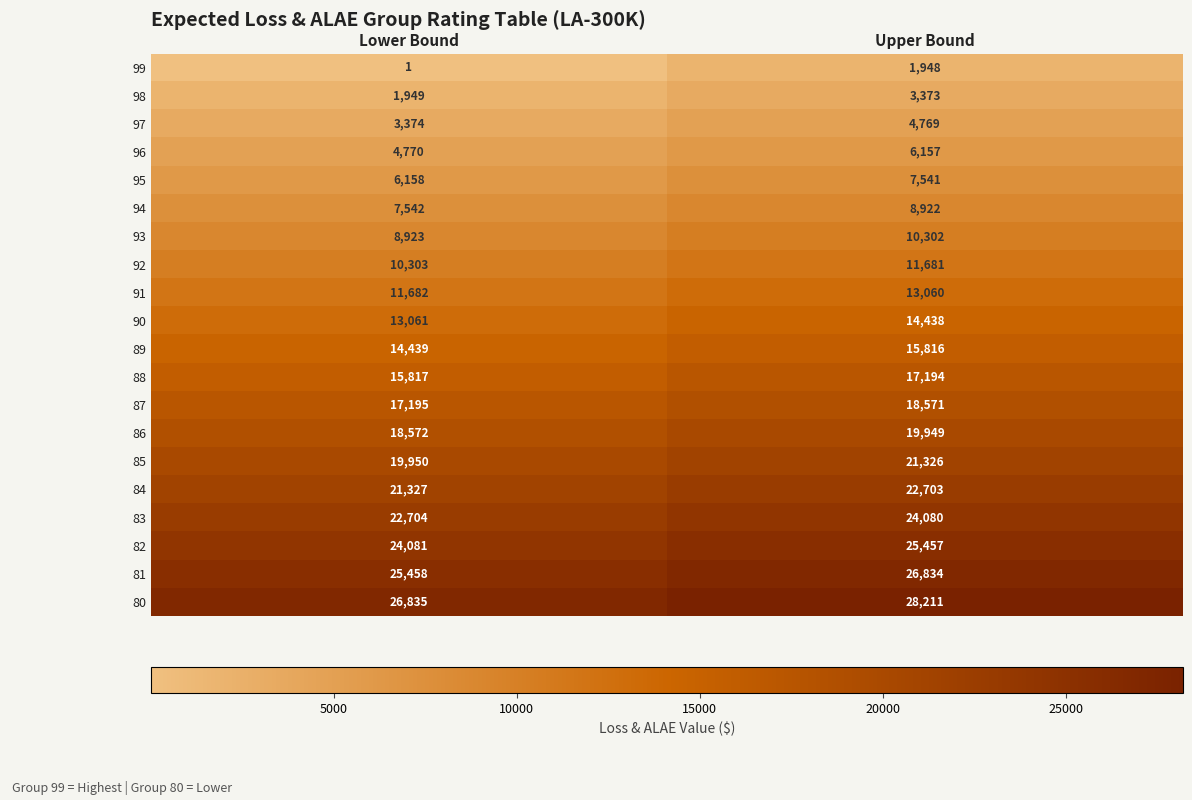

Which label corresponds to the largest value in the chart?

Upper Bound